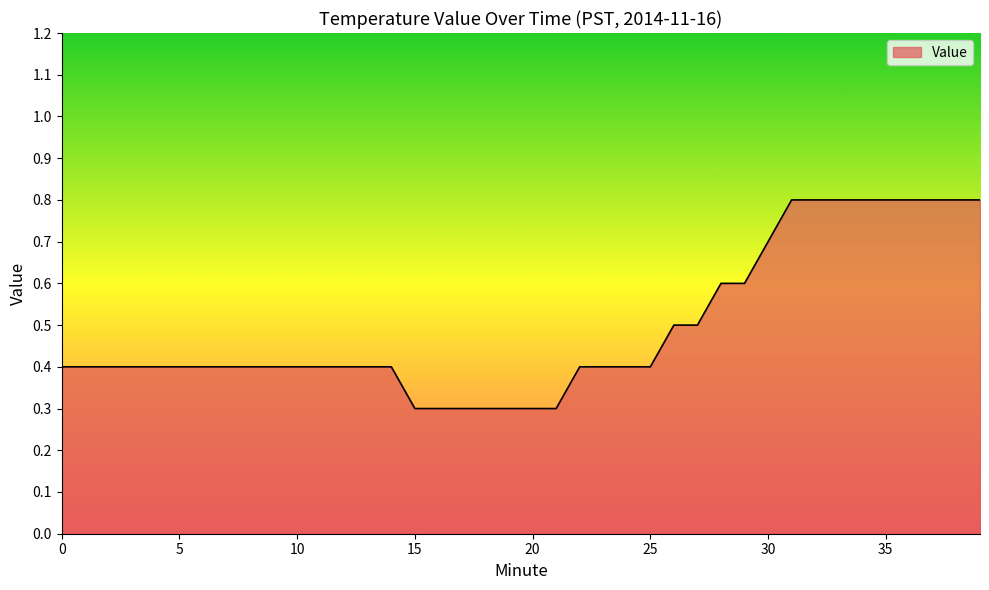

What is the difference between the maximum and minimum values?

0.5